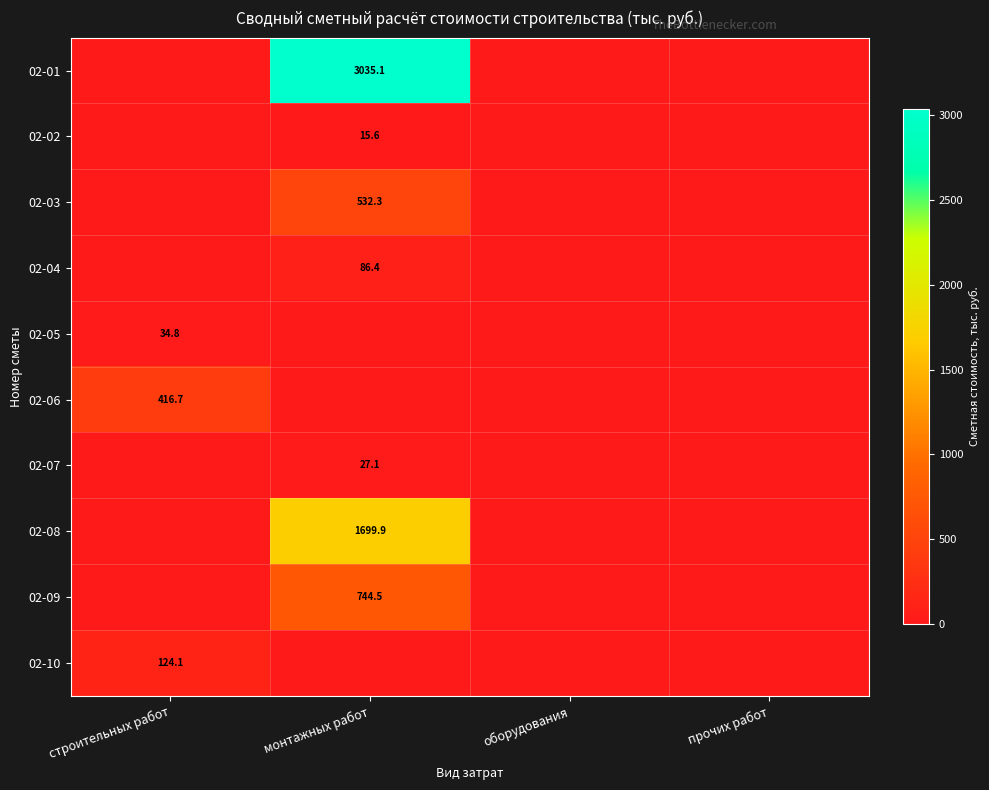

The value of 02-10 at строительных работ is 39.9. True or false?

False